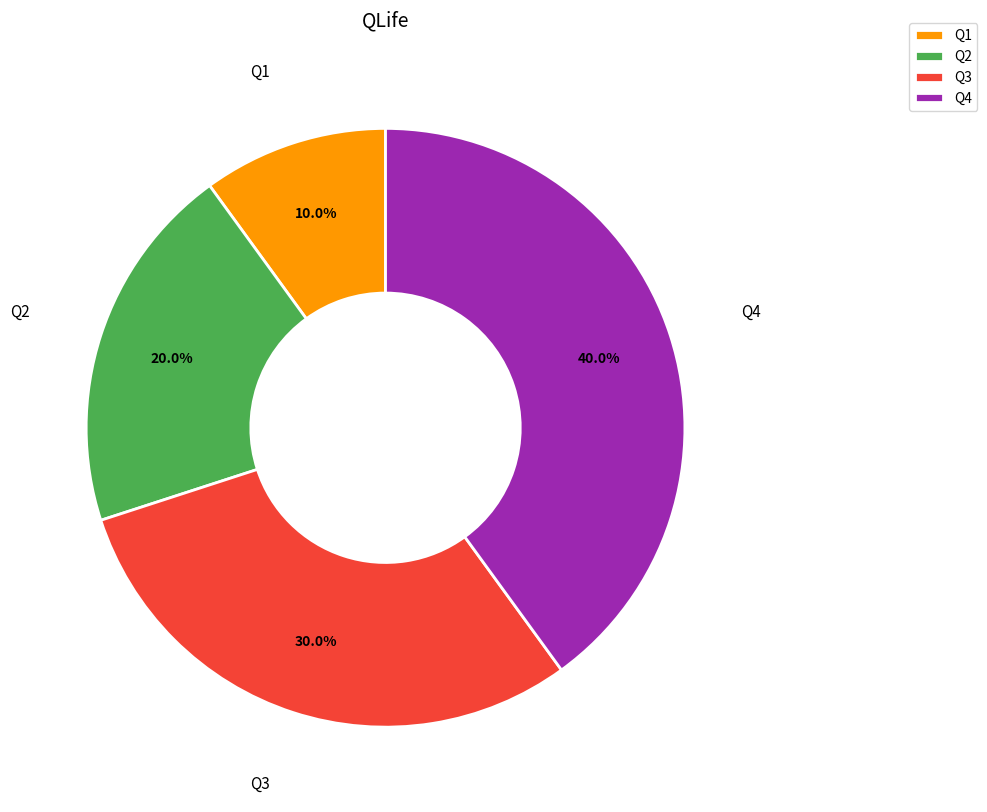

What percentage is the Q2 slice, to the nearest percent?

20%